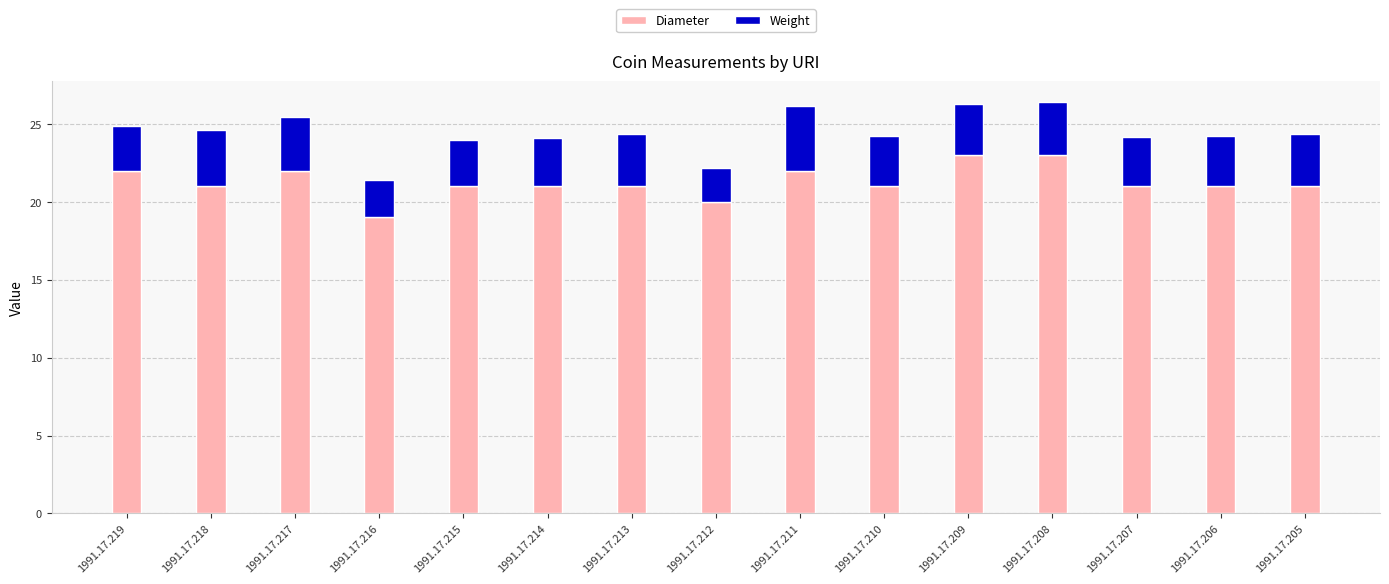

What is the total value across all series at 1991.17.209?

26.3